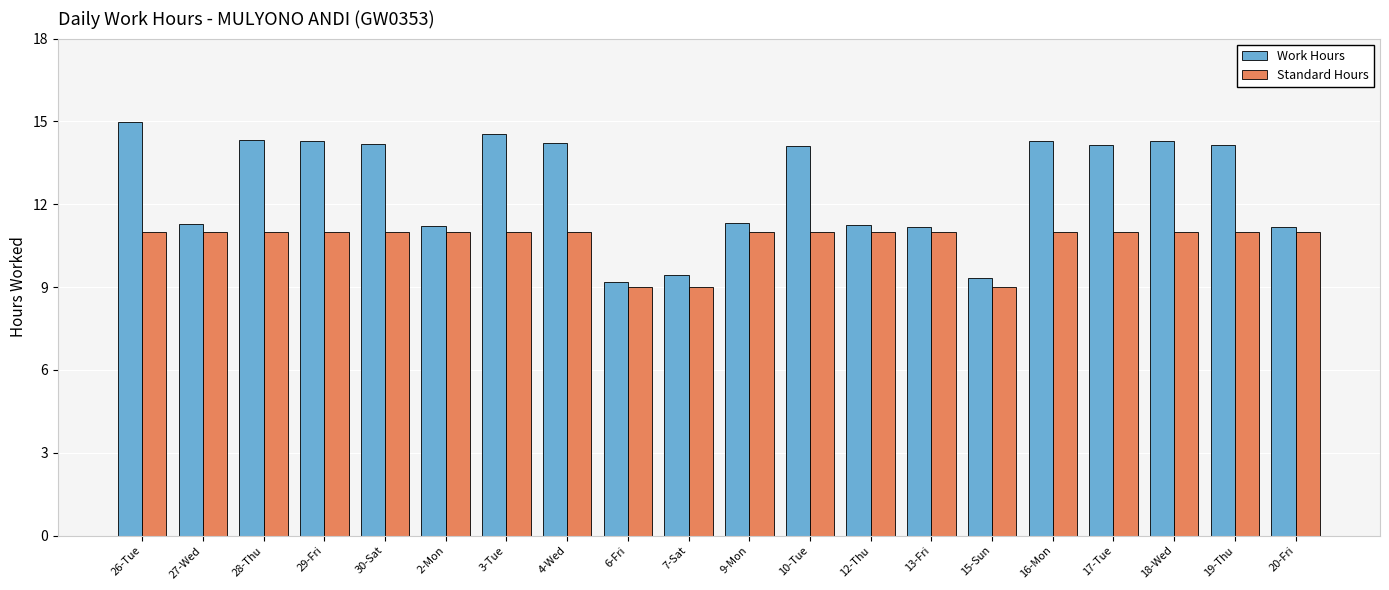

Rank the series by their average value, from highest to lowest.

Work Hours, Standard Hours